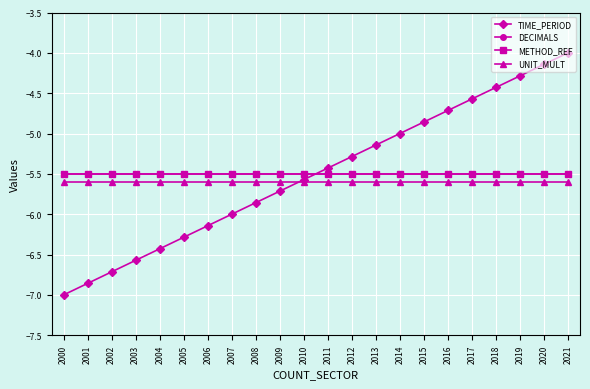

Which series has the widest spread of values?

TIME_PERIOD